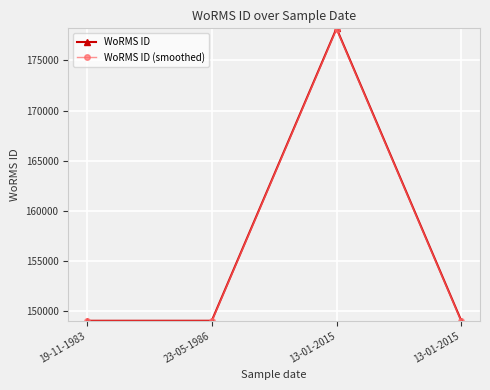

At which category is the sum across all series the highest?

13-01-2015